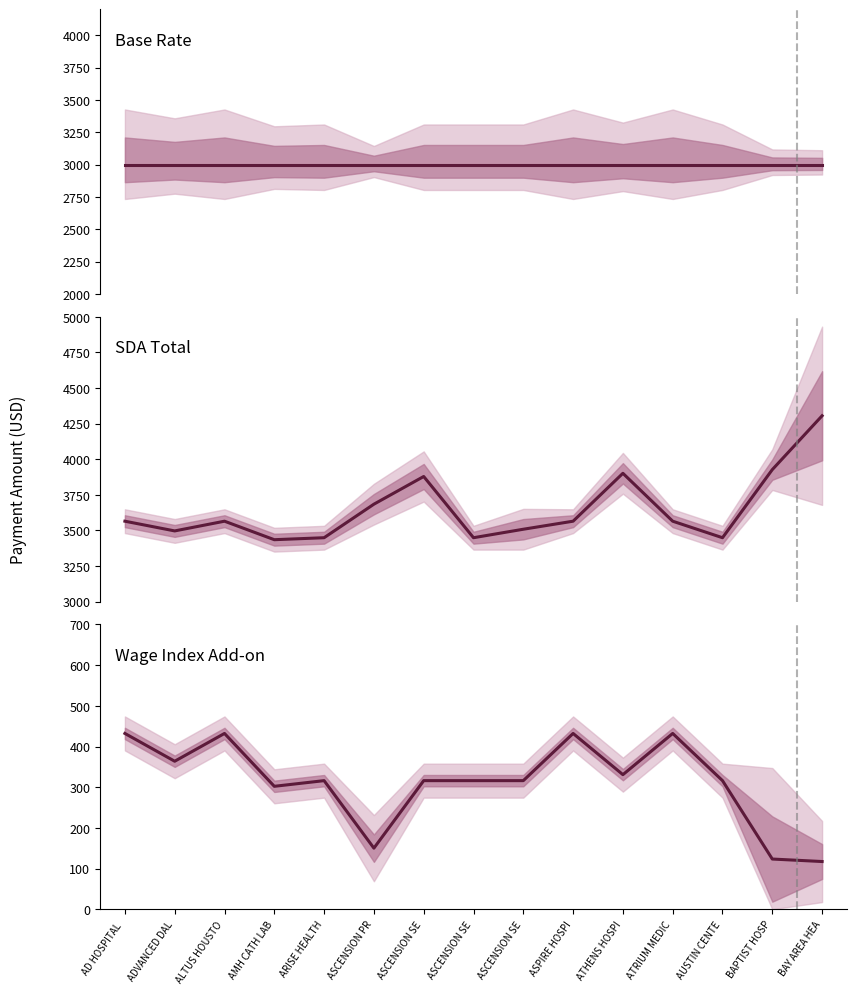

Rank the categories by Base value from highest to lowest.

AD HOSPITAL , ADVANCED DAL, ALTUS HOUSTO, AMH CATH LAB, ARISE HEALTH, ASCENSION PR, ASCENSION SE, ASCENSION SE, ASCENSION SE, ASPIRE HOSPI, ATHENS HOSPI, ATRIUM MEDIC, AUSTIN CENTE, BAPTIST HOSP, BAY AREA HEA